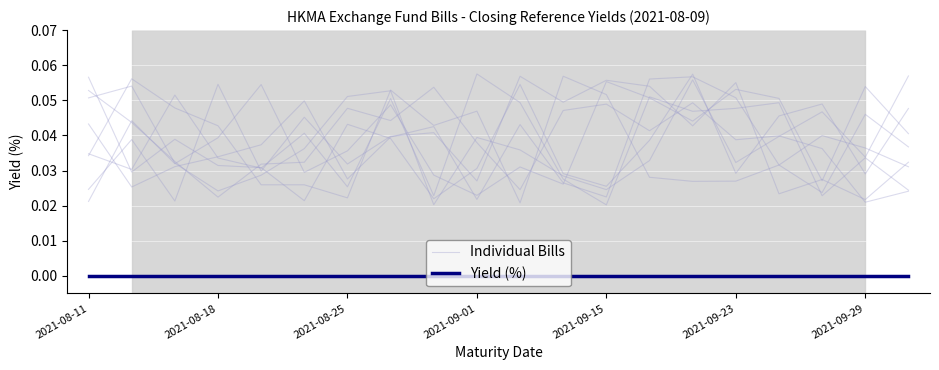

True or false: Individual Bills and Yield (%) intersect in this chart.

False